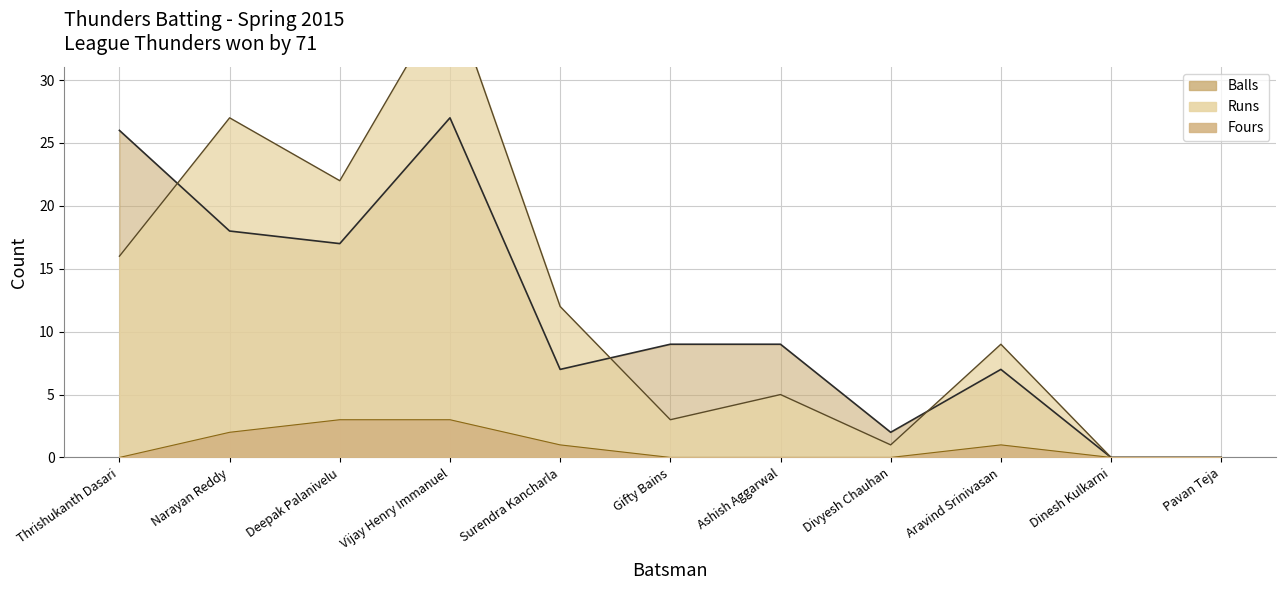

True or false: Balls has more than 0 interior local peaks.

True